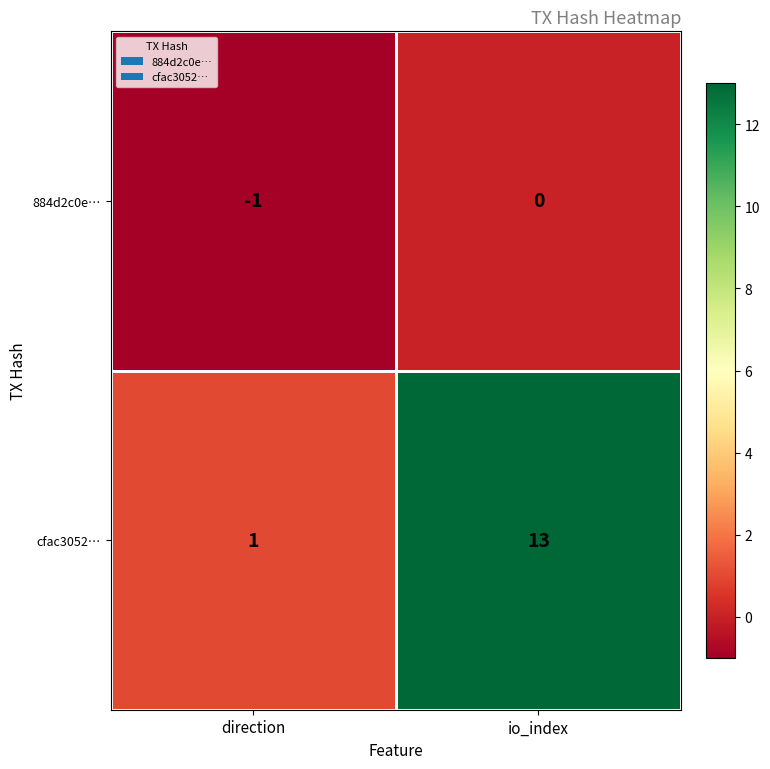

List the labels in order of 884d2c0e… value, smallest first.

direction, io_index